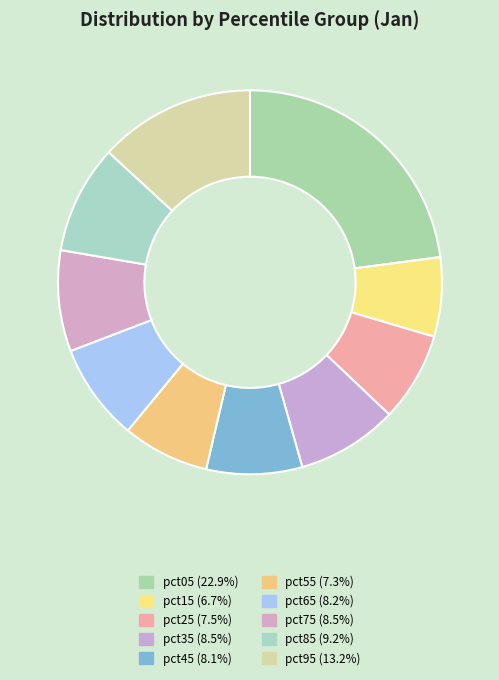

Is the sum of pct85 and pct05 greater than half?

No